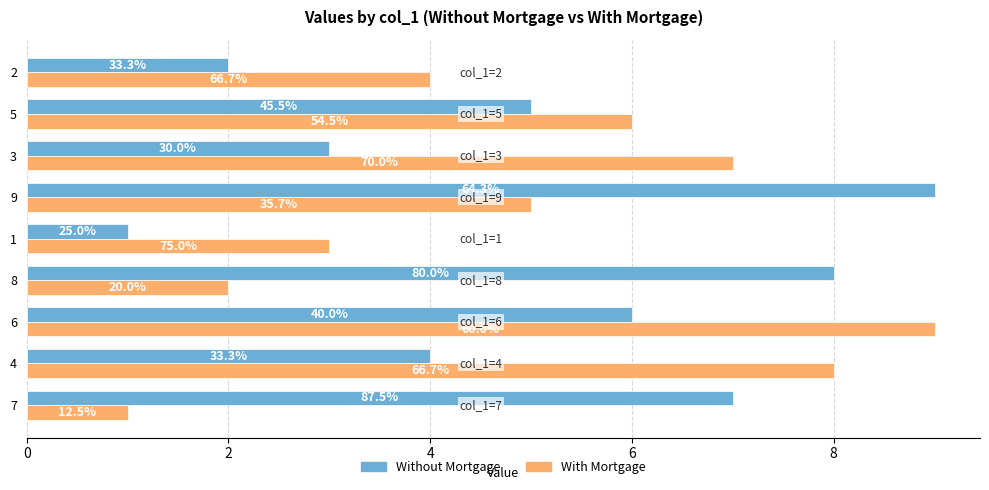

What are all the series names shown in the legend?

Without Mortgage, With Mortgage